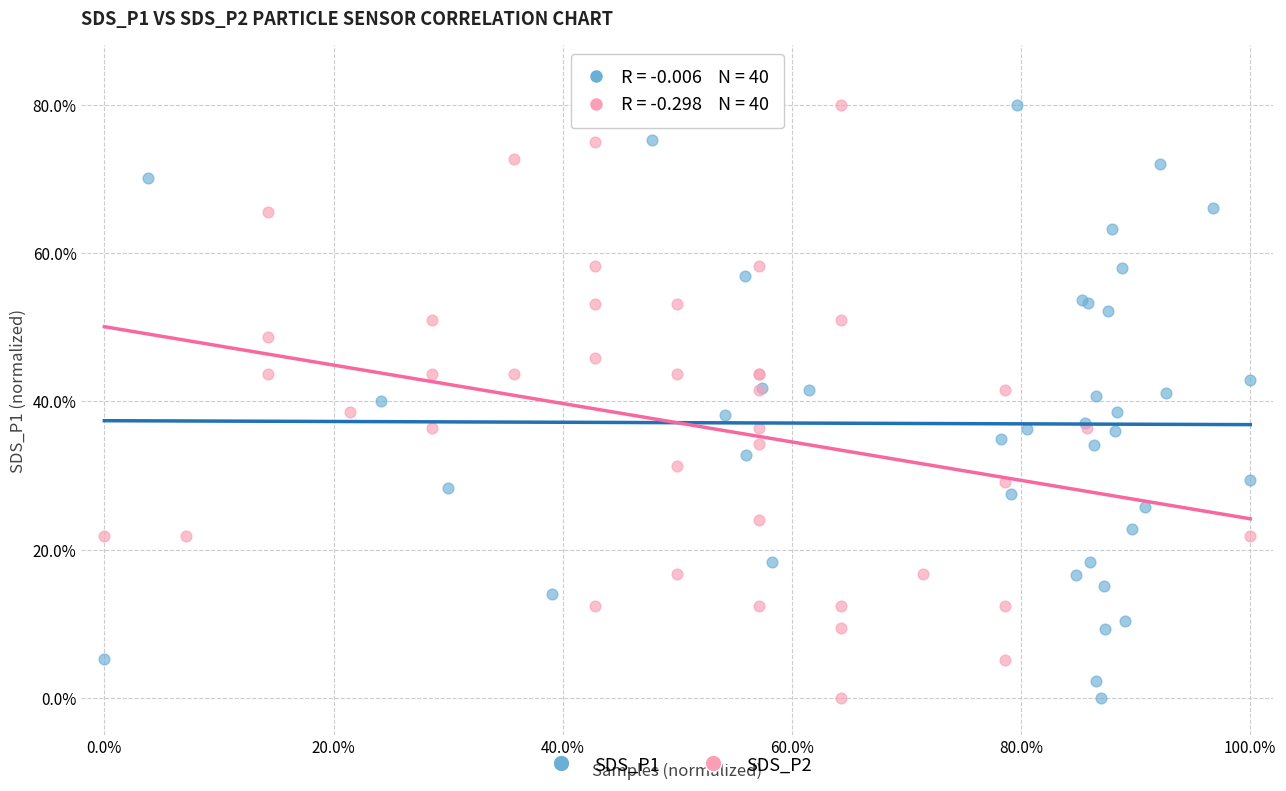

What are all the series names shown in the legend?

SDS_P1, SDS_P2